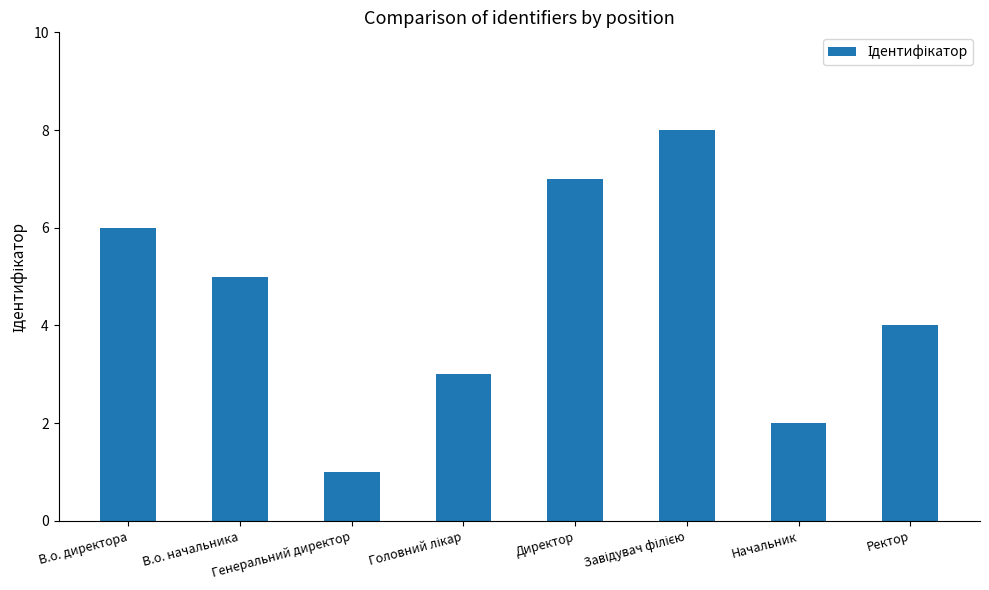

How many values are below 5?

4